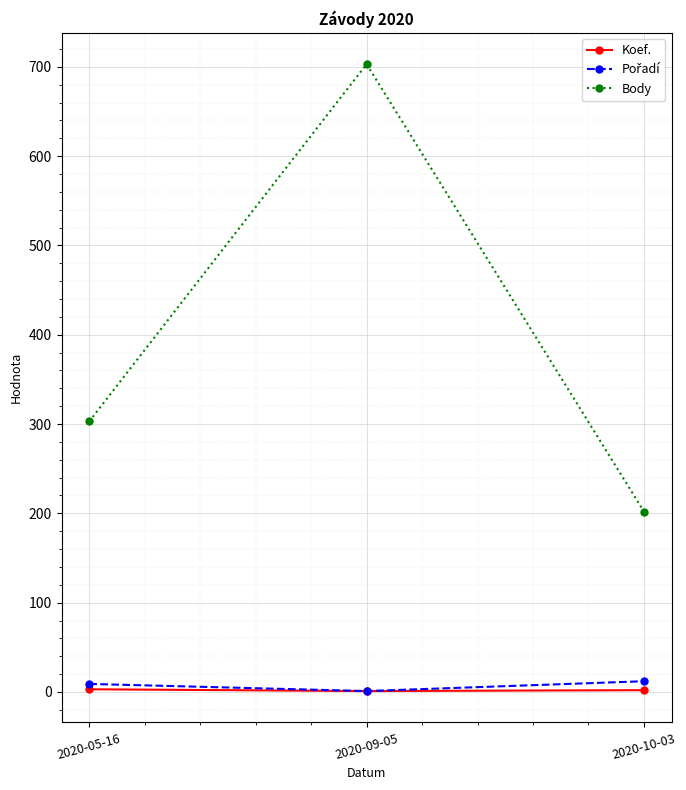

What is the label of the 2nd point from the left?

2020-09-05